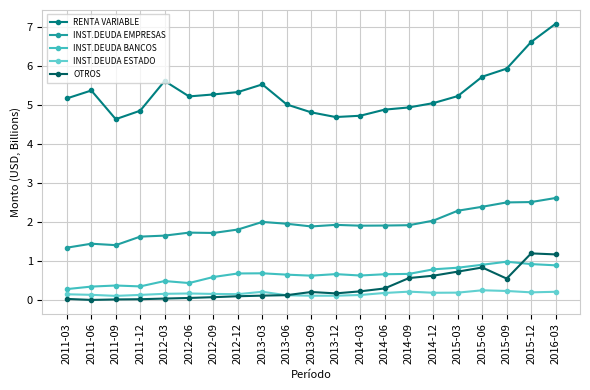

The value of INST.DEUDA EMPRESAS at 2015-12 is 2.5. True or false?

True